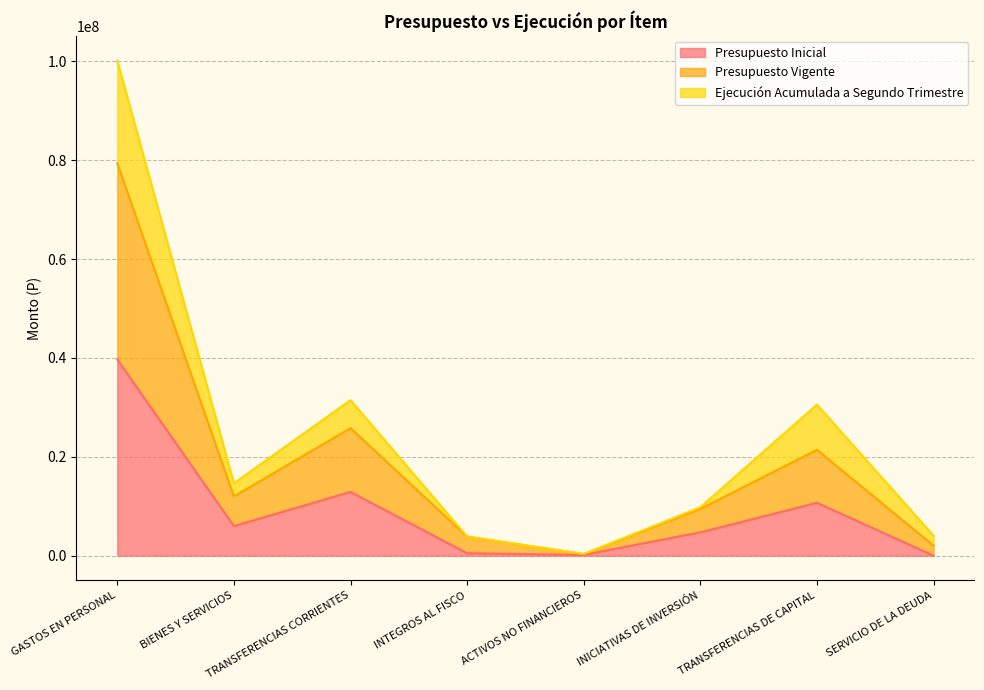

What is the maximum value for Ejecución Acumulada a Segundo Trimestre?

100149625